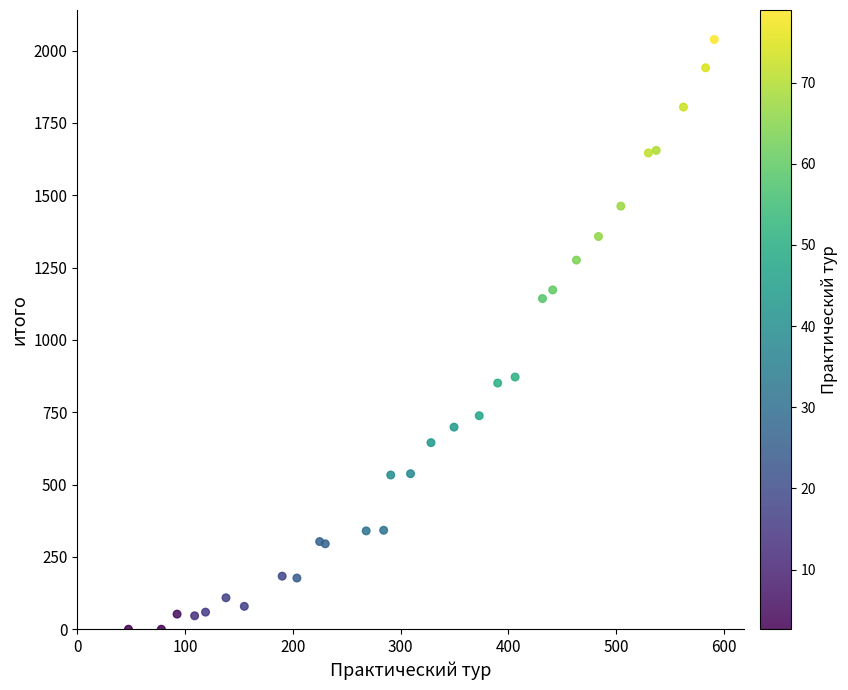

What Y value in the scatter plot is closest to 1019?

1142.9